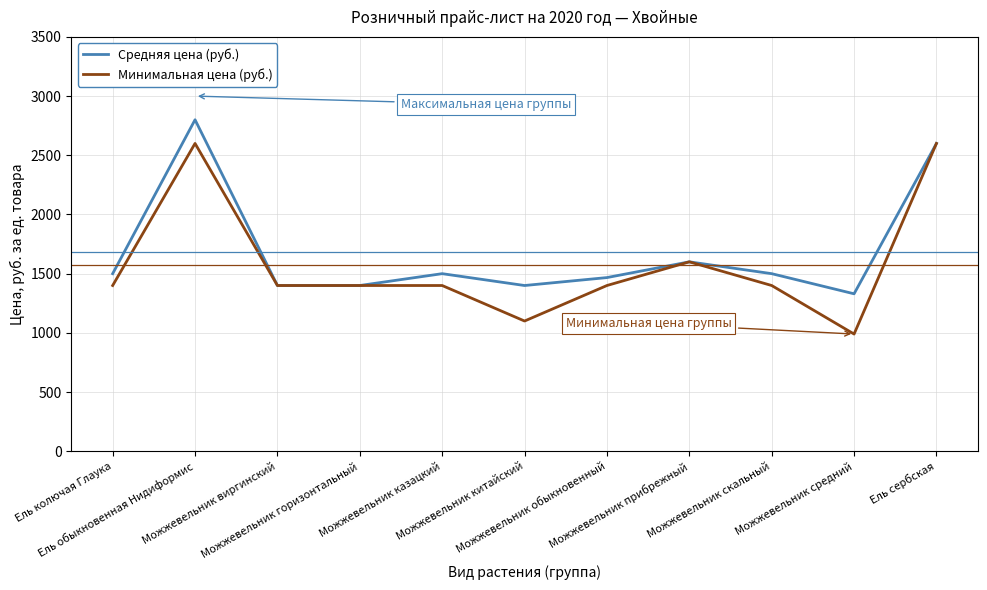

What is the difference between the maximum and minimum values in the Минимальная цена (руб.) series?

1610